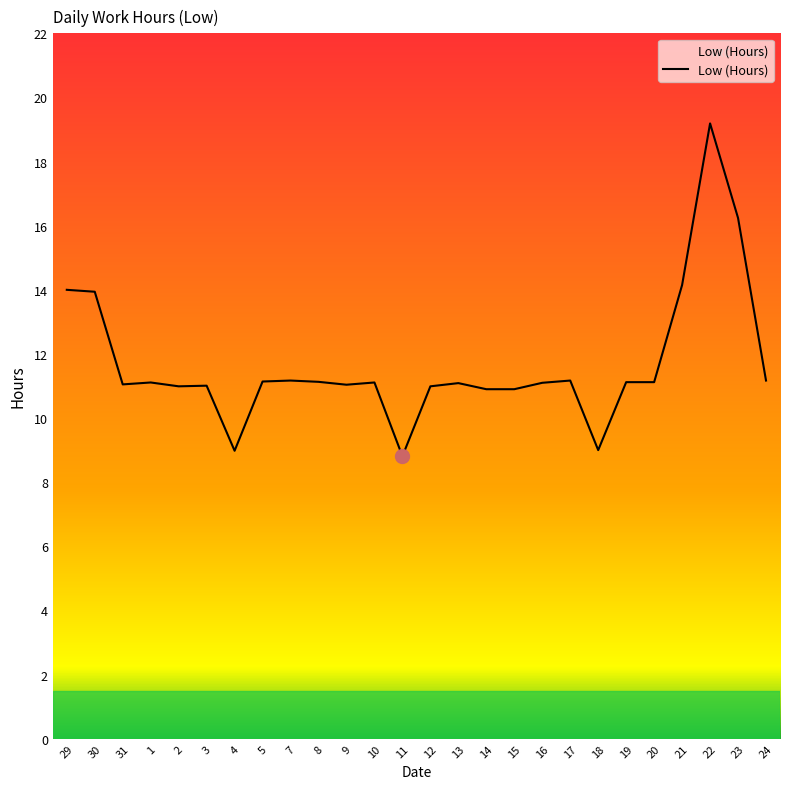

What is the change in value from 7 to 10?

-0.1